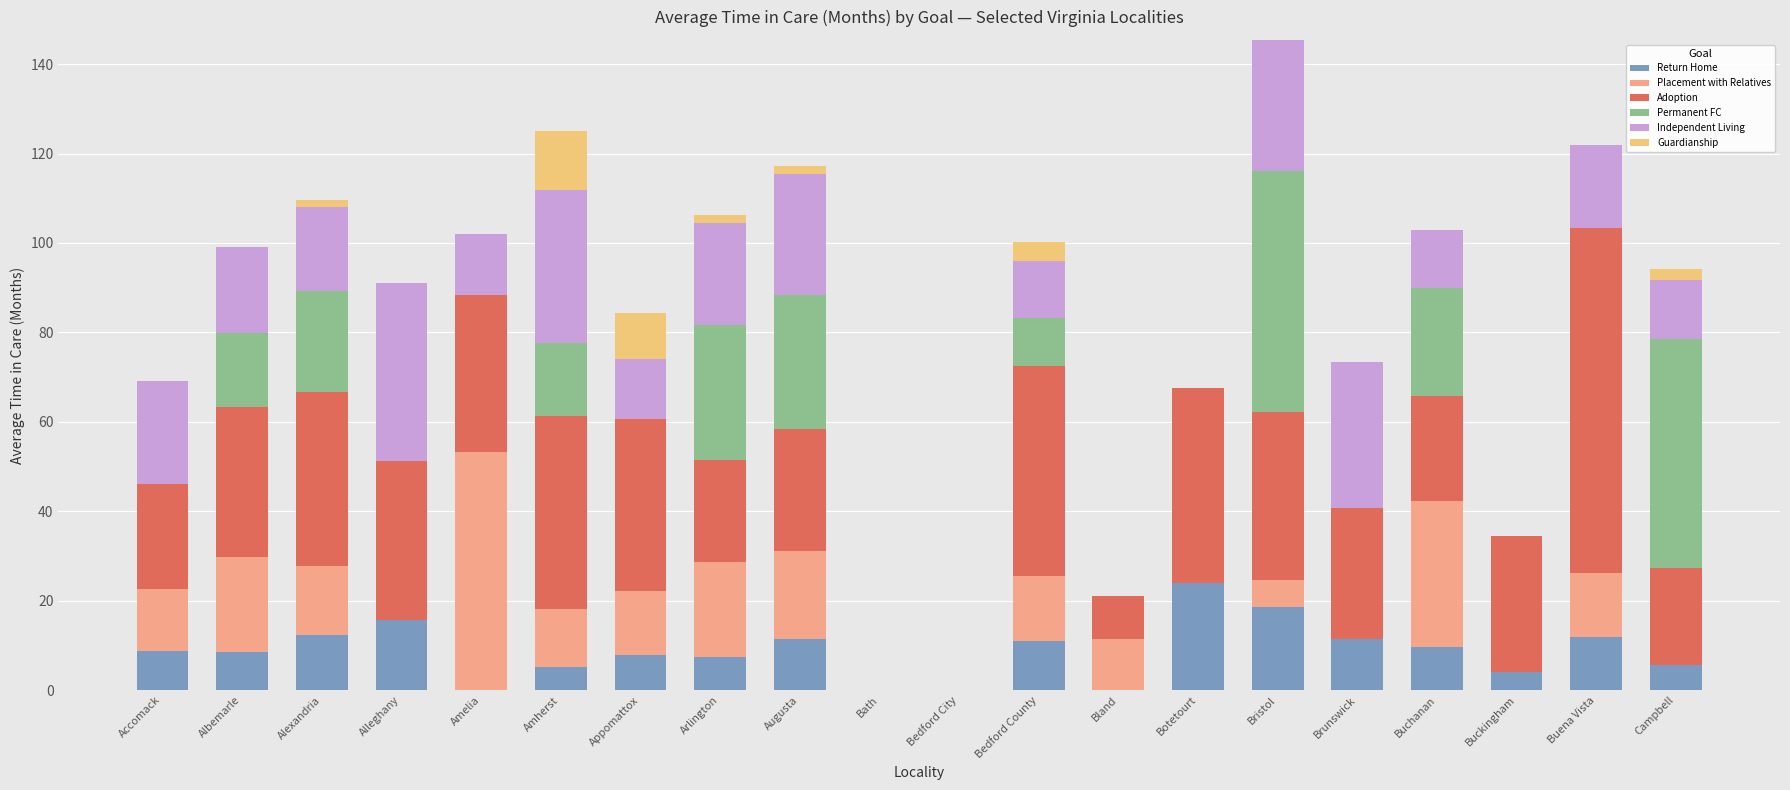

How many series are shown in this chart?

6